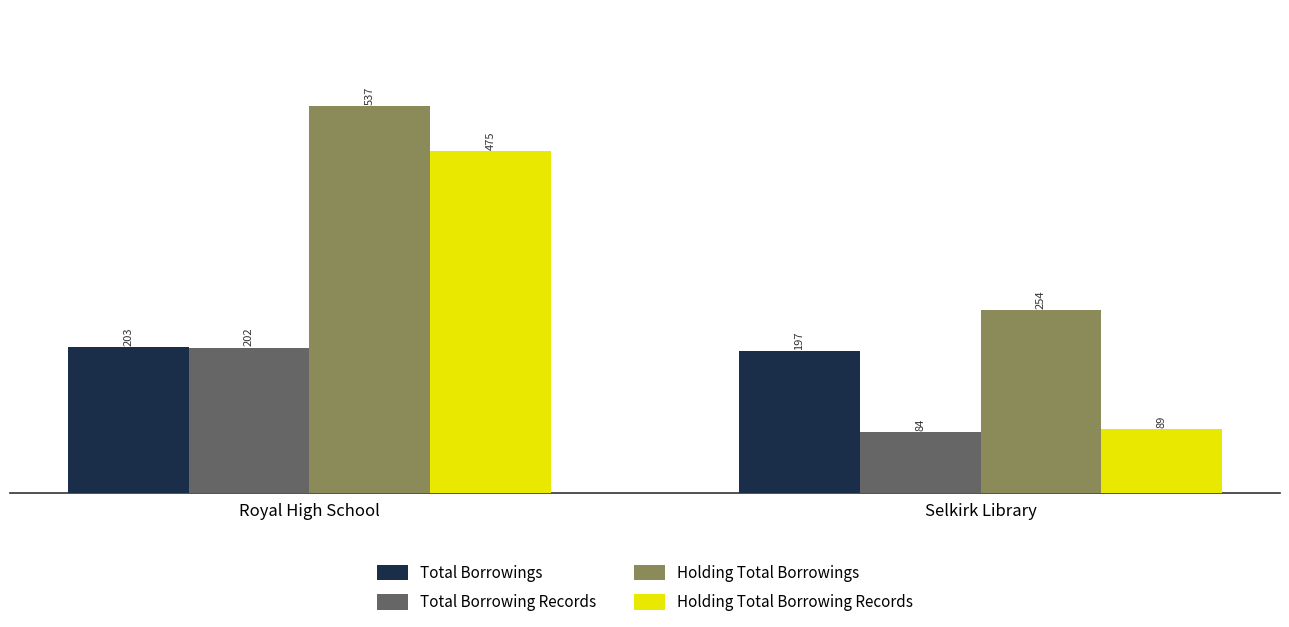

What are all the series names shown in the legend?

Total Borrowings, Total Borrowing Records, Holding Total Borrowings, Holding Total Borrowing Records